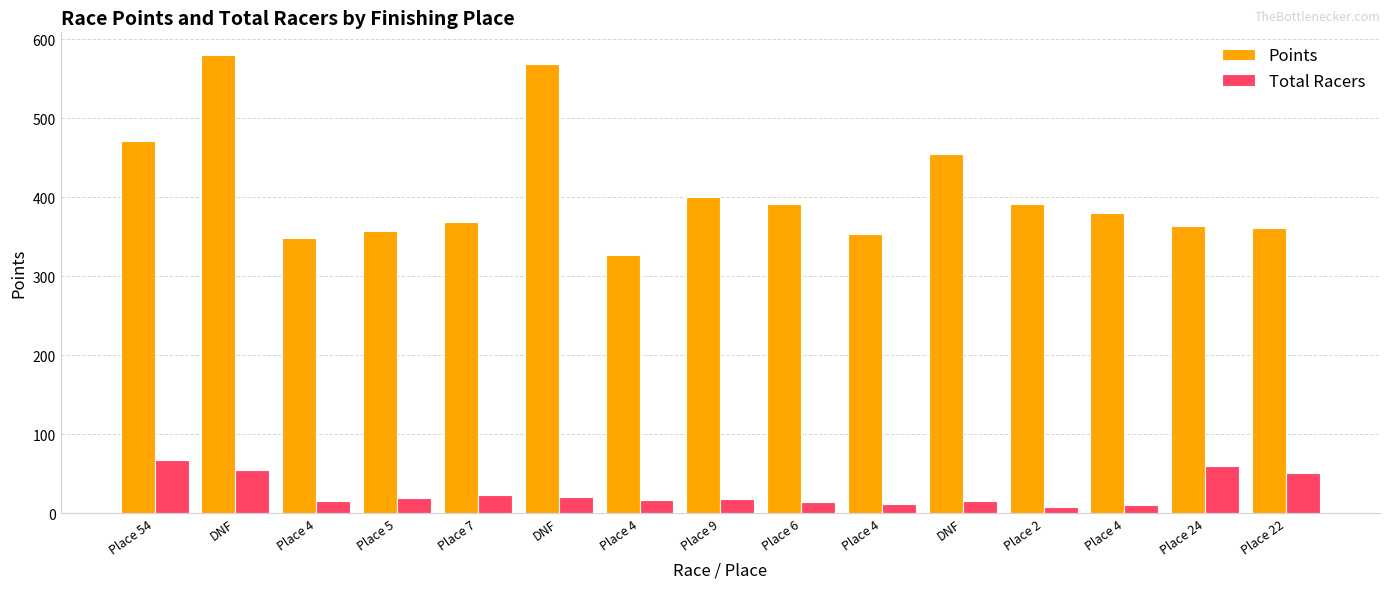

What is the difference between the highest and lowest values at Place 4?

333.1